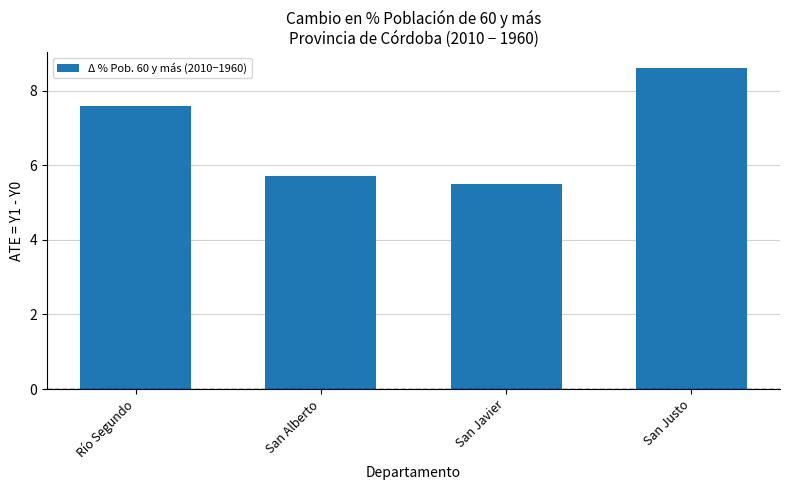

The value at Río Segundo is 12.8. True or false?

False